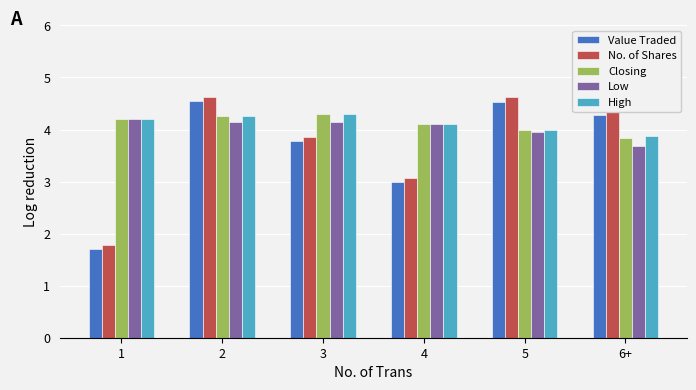

At which category is the sum across all series the highest?

2